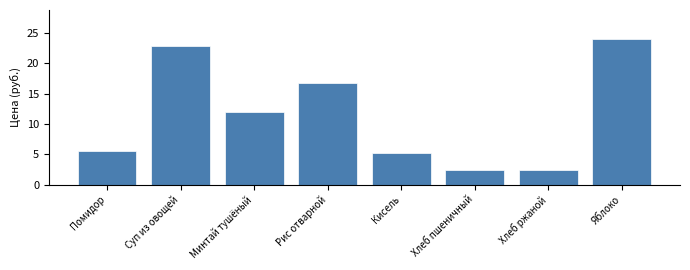

Reading left to right, extract all data points from this chart.

Помидор=5.6	Суп из овощей=22.9	Минтай тушёный=12.0	Рис отварной=16.8	Кисель=5.2	Хлеб пшеничный=2.4	Хлеб ржаной=2.4	Яблоко=24.0